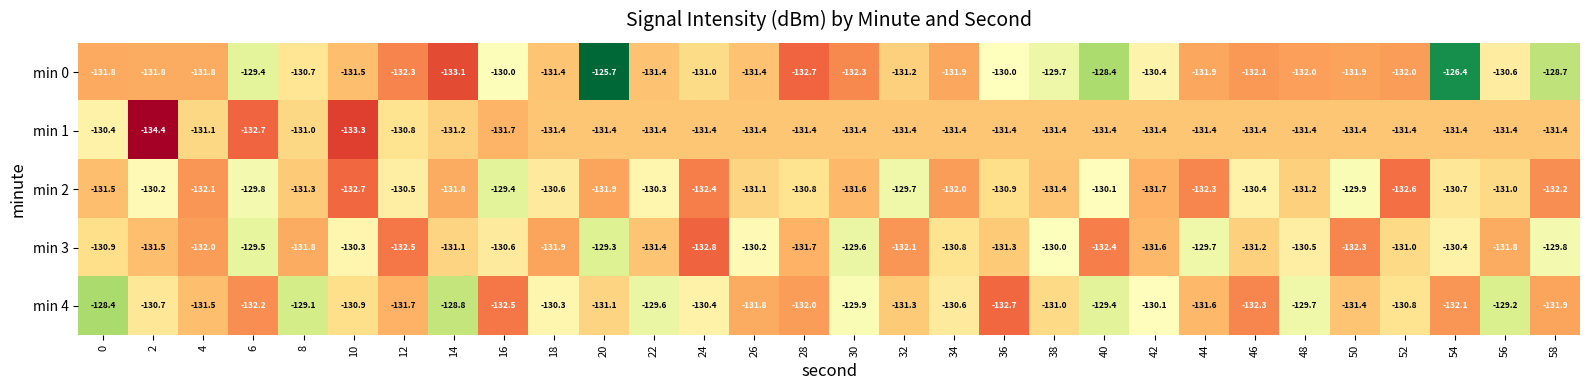

What is the lowest value of the min 0 series?

-133.1